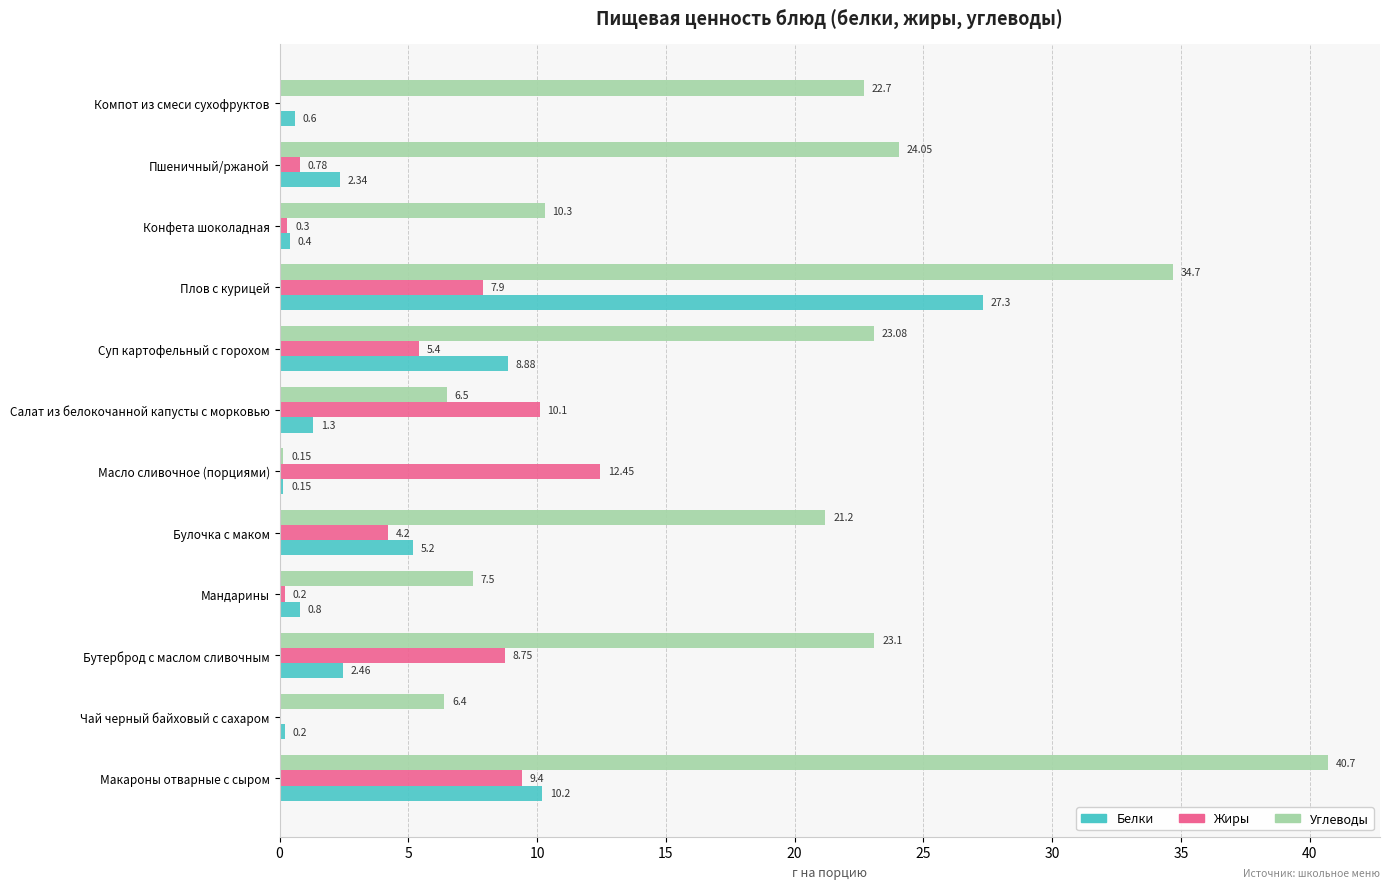

What are all the series names shown in the legend?

Белки, Жиры, Углеводы